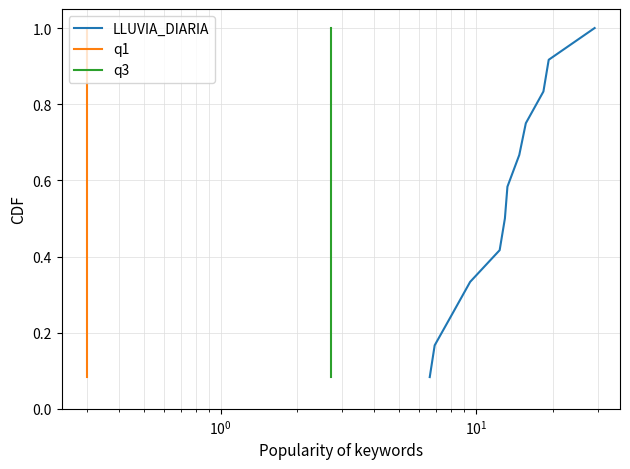

At how many categories does at least one series exceed 0?

12